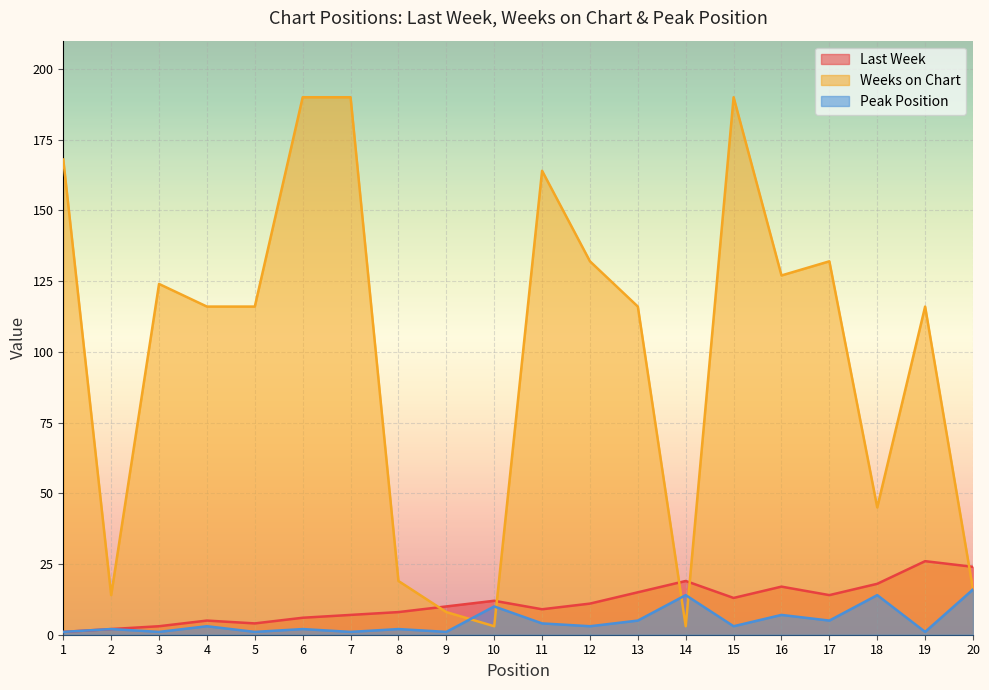

What is the maximum value for Last Week?

26